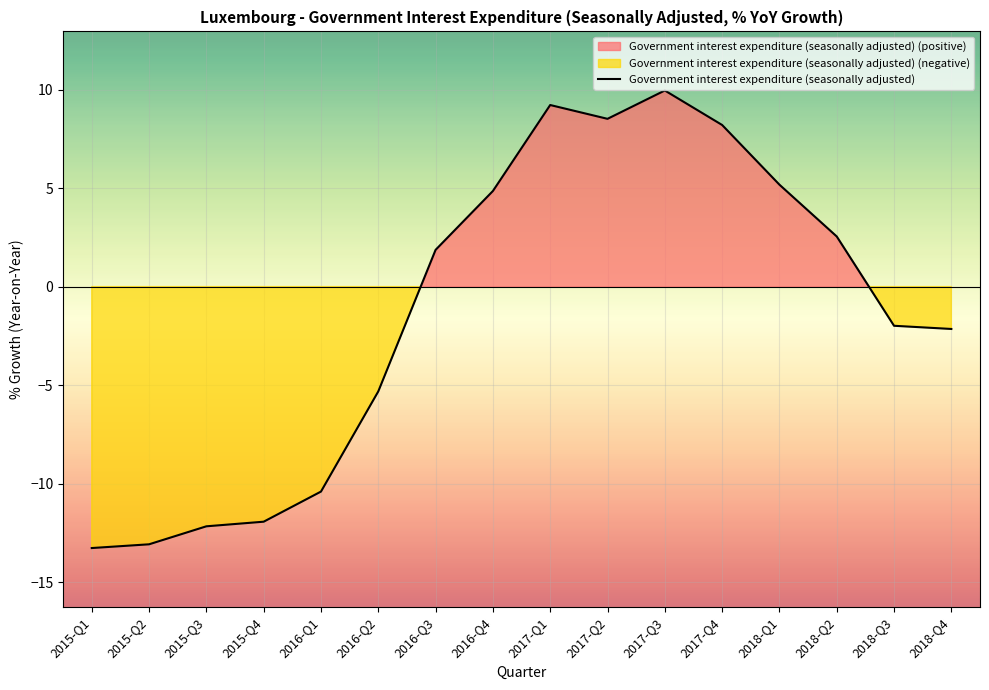

How many values are below 1?

8